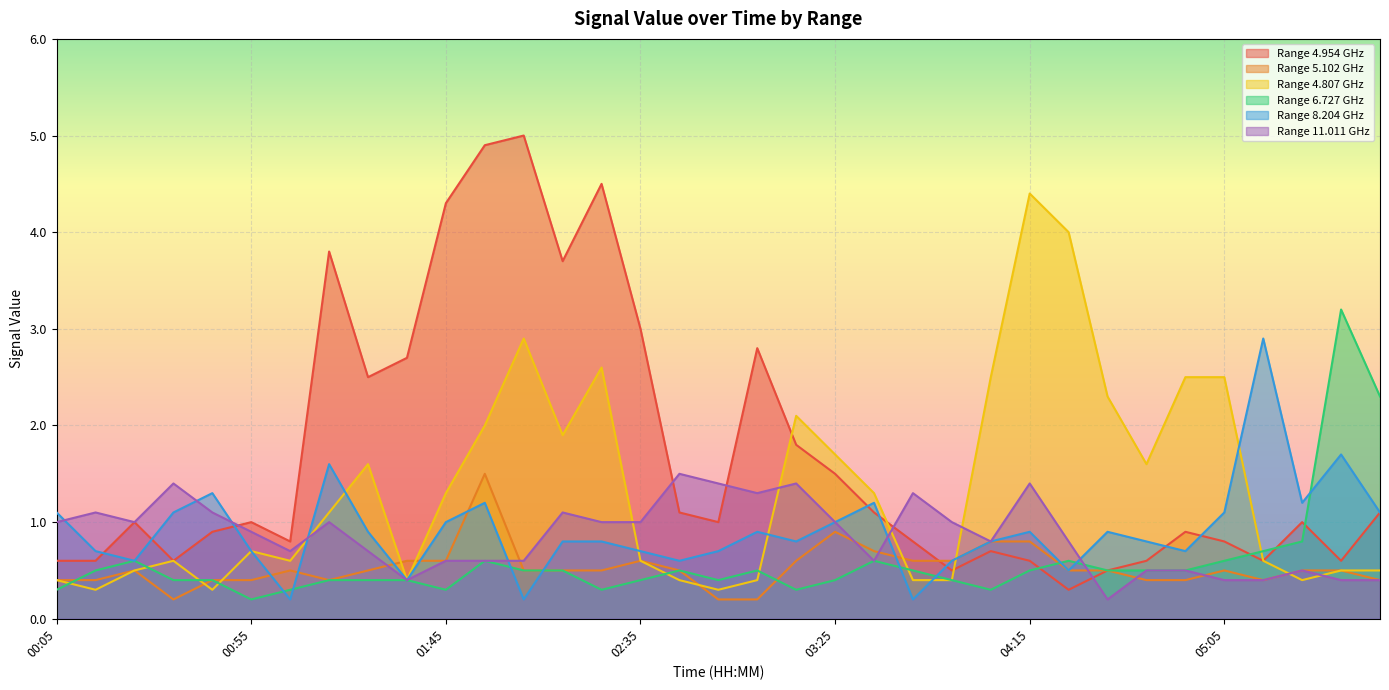

What is the value of the 5.102 point at the 22nd from the left?

0.7